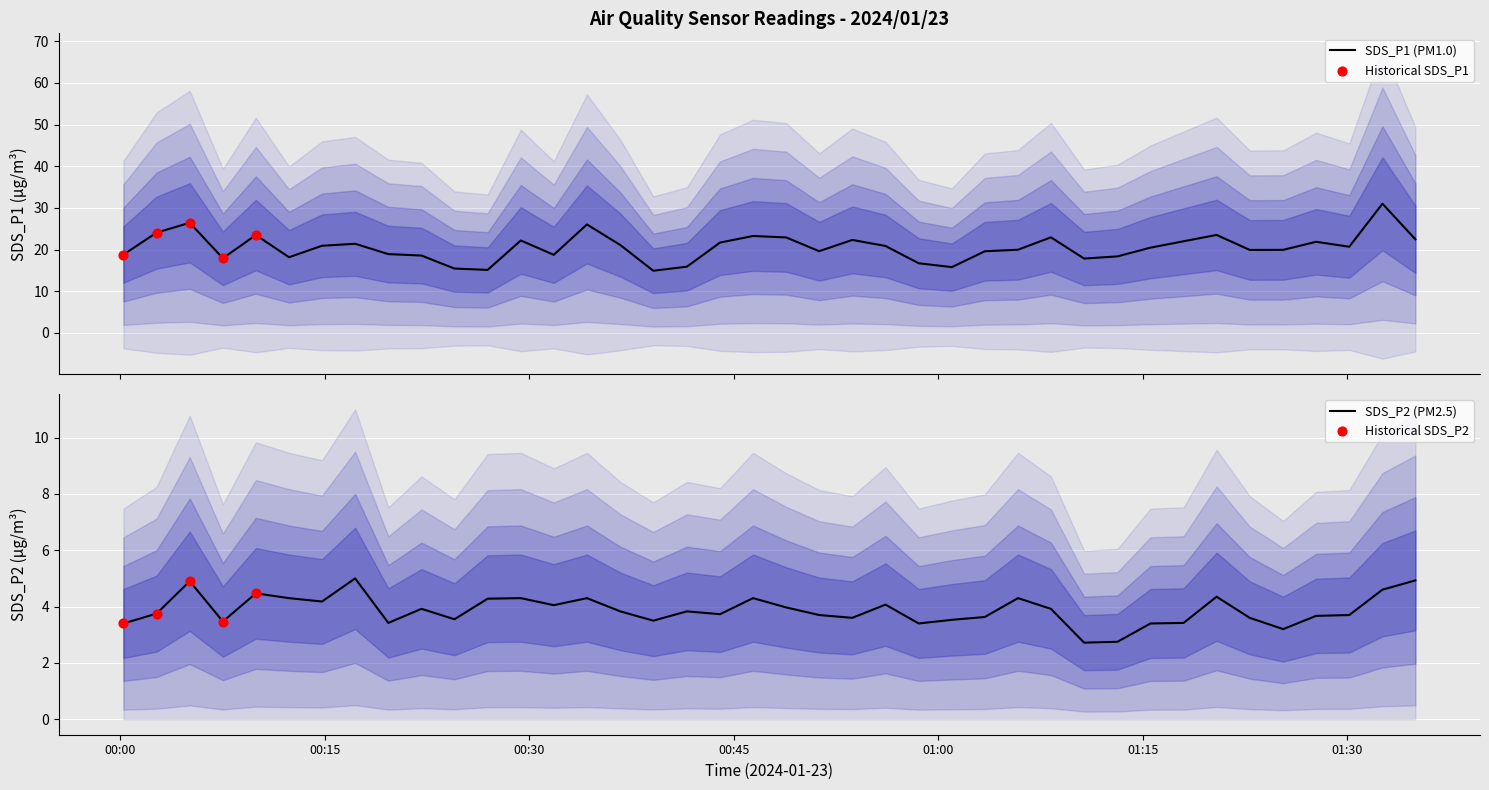

What are all the series names shown in the legend?

SDS_P1, SDS_P2